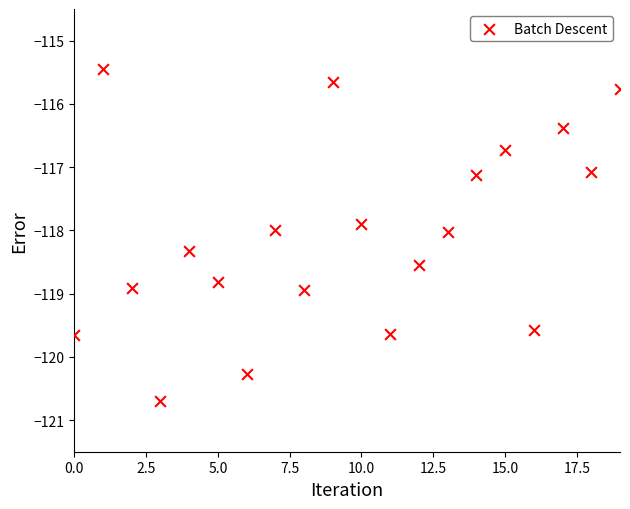

What is the range of Y values (max minus min)?

5.2